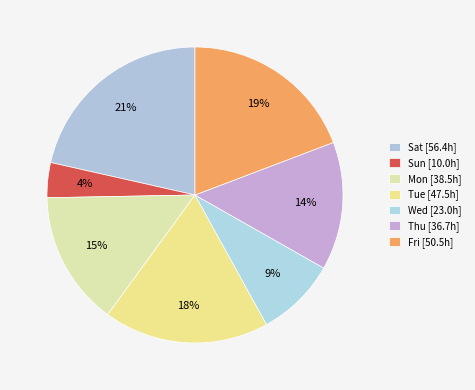

Which category has the smallest portion of the pie?

Sun